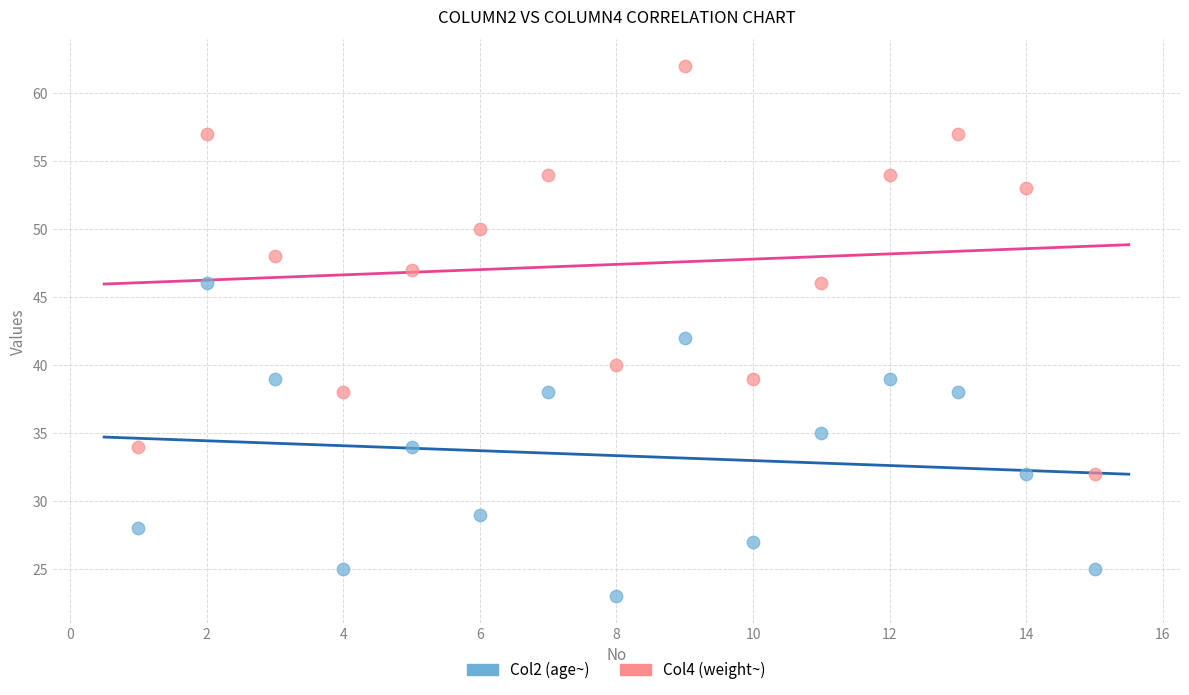

What are all the series names shown in the legend?

Col2 (age~), Col4 (weight~)